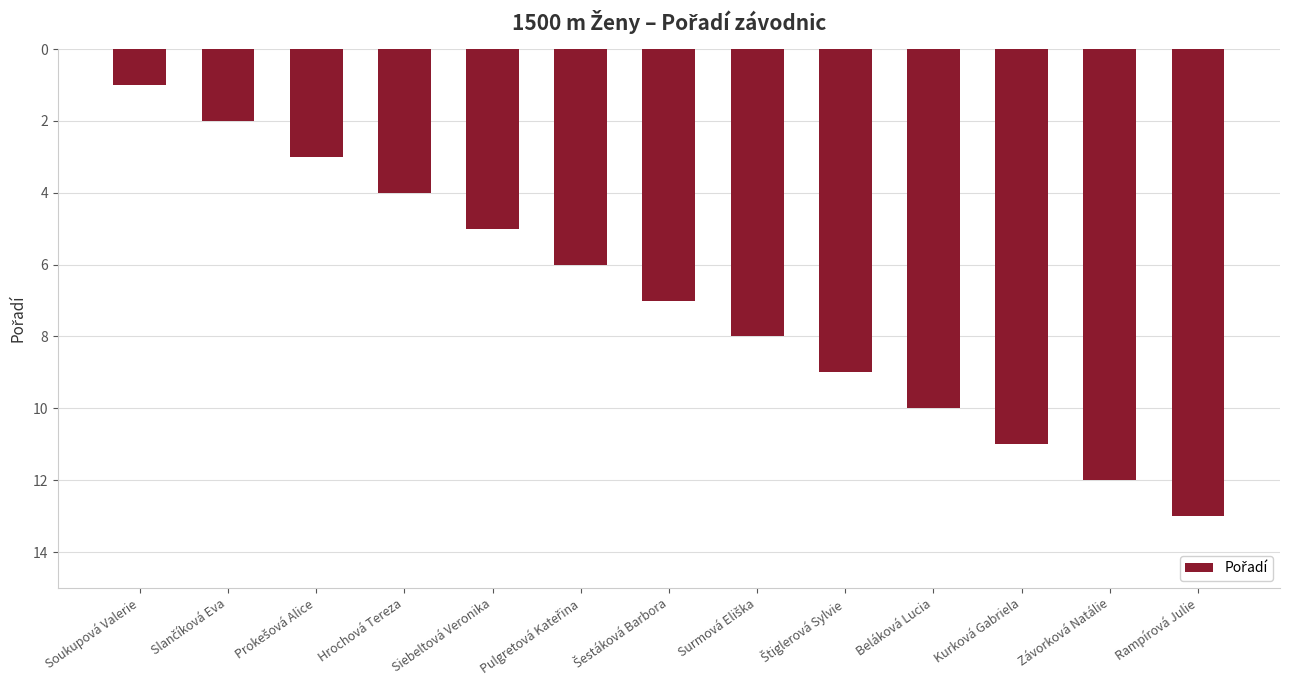

What is the ratio of the value at Závorková Natálie to the value at Soukupová Valerie?

12.0